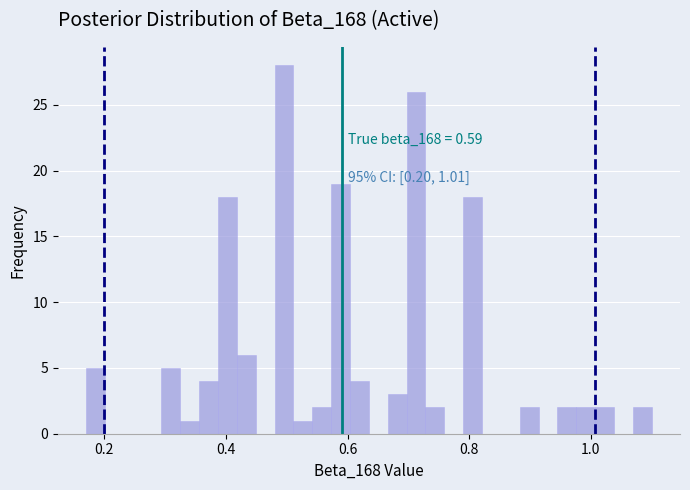

Read against the x-axis, roughly where is the centre of the tallest bar?

0.50